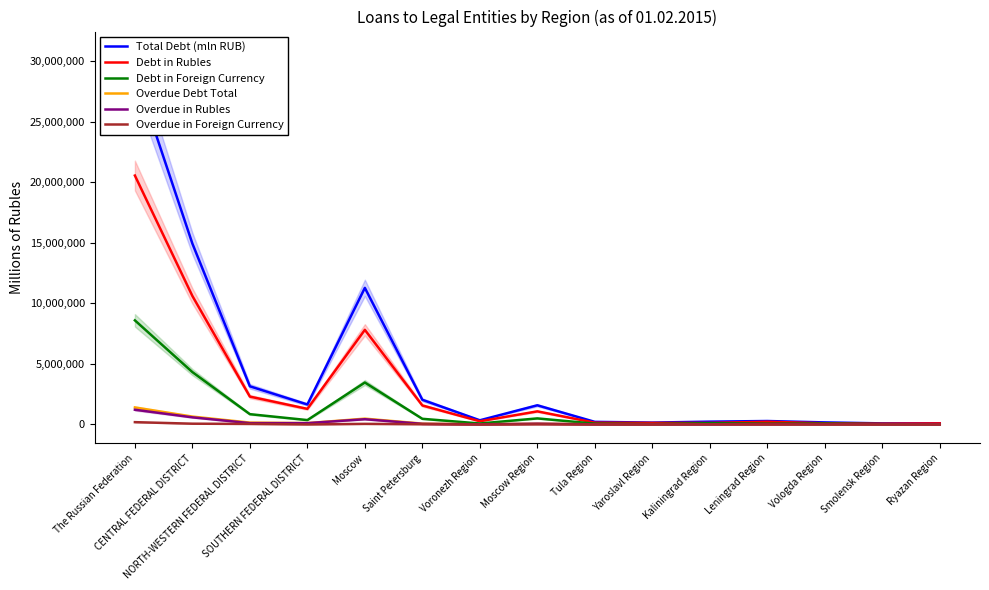

How many interior local valleys does the Overdue in Rubles series have?

4